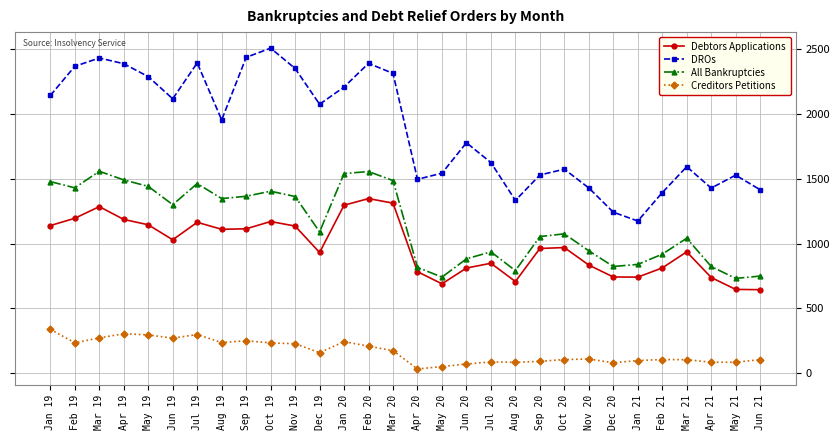

Which series has the largest total across all categories?

DROs